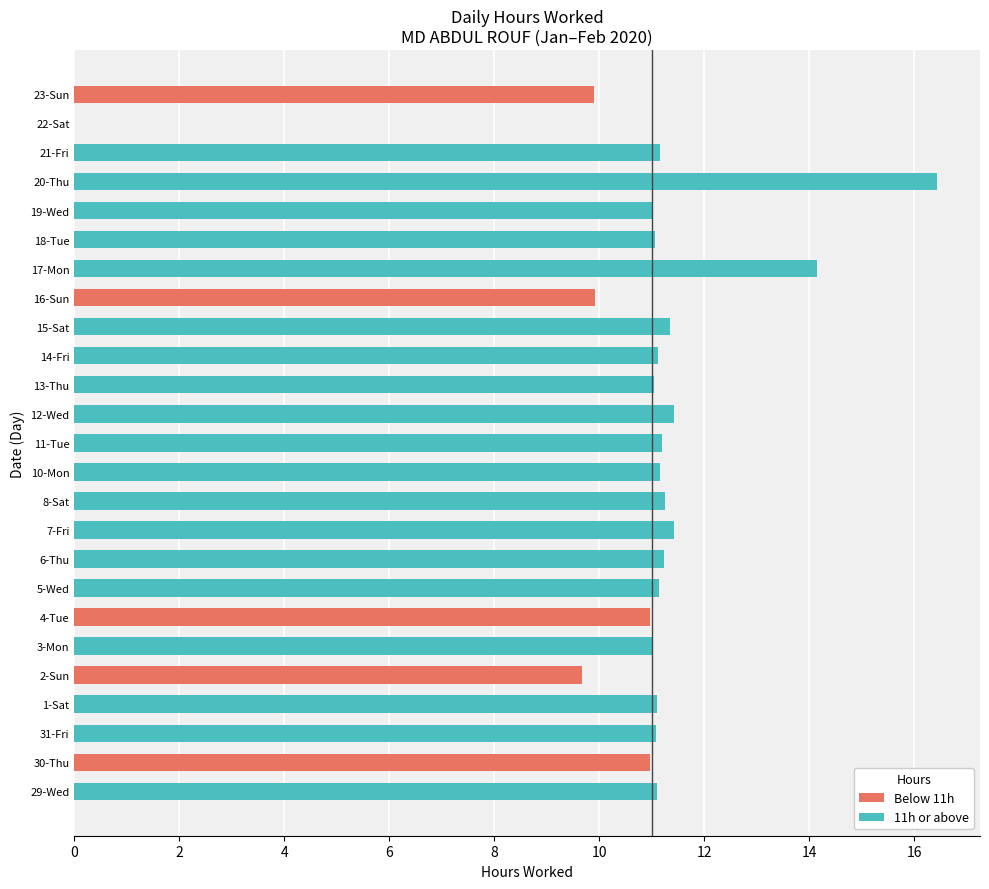

Read the value at 8-Sat.

11.3